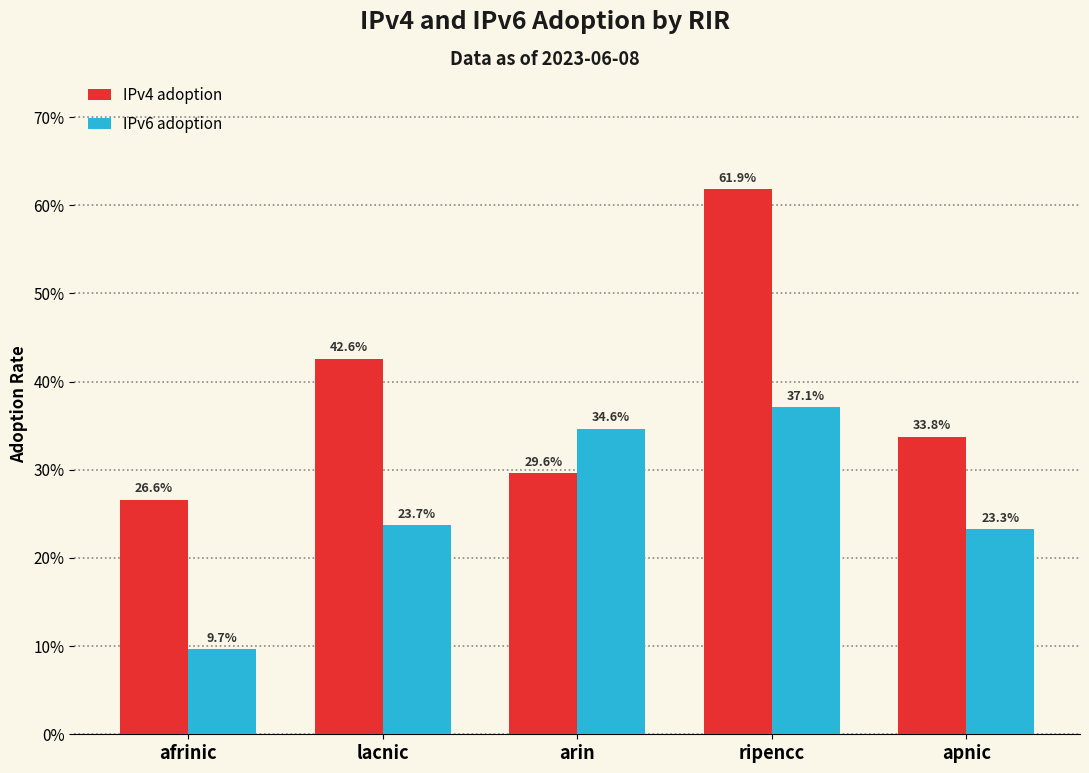

Which series has the widest spread of values?

IPv4 adoption